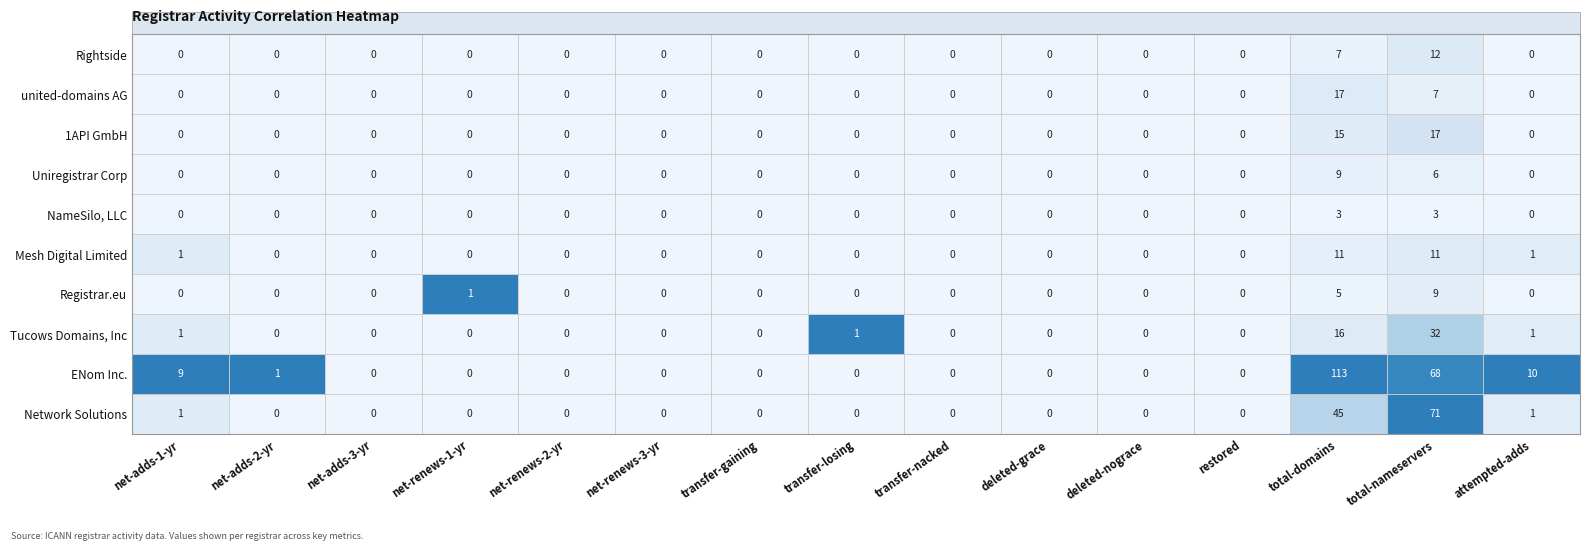

Is the value of Network Solutions at 13 greater than the value of Uniregistrar Corp at 5?

No